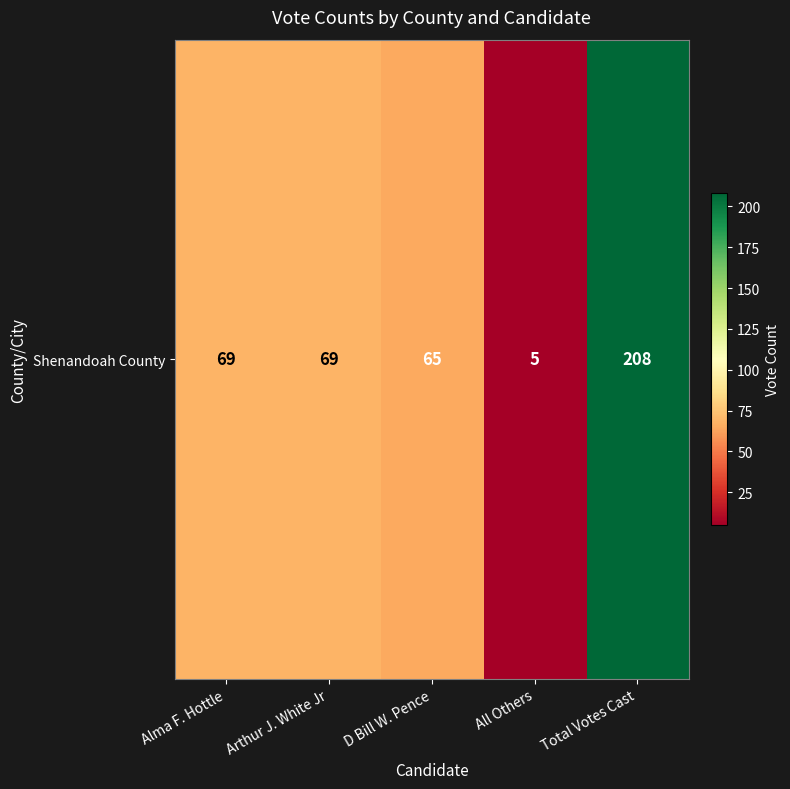

What is the ratio of the value at Arthur J. White Jr to the value at Alma F. Hottle?

1.0